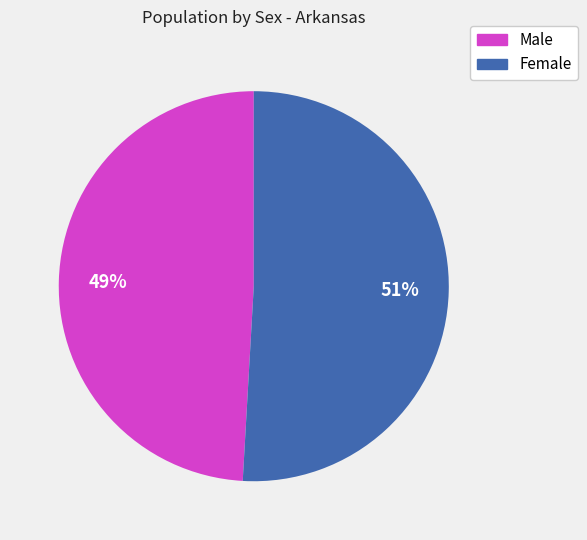

True or false: Female accounts for 65% of the total.

False